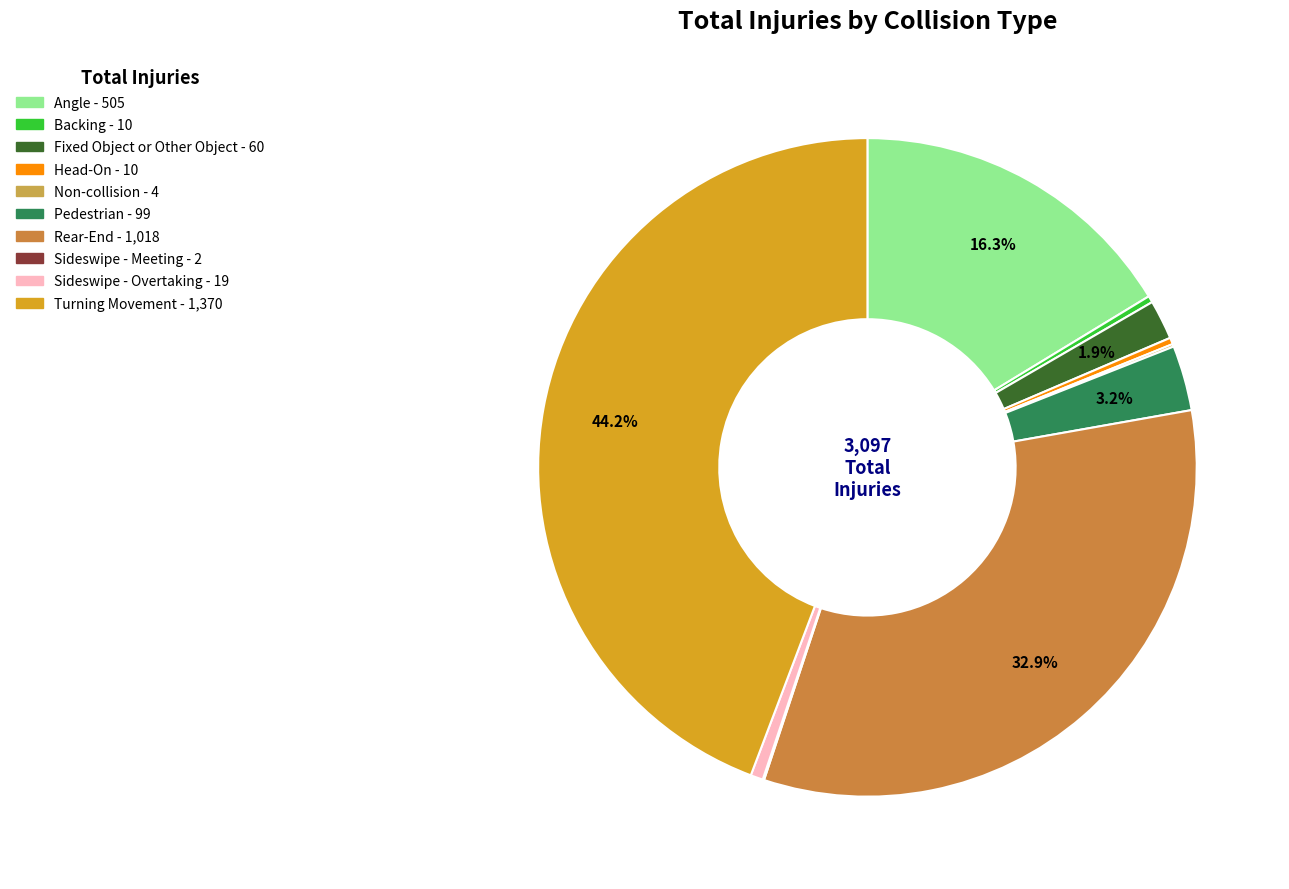

To the nearest percent, what percentage of the pie is Pedestrian?

3%